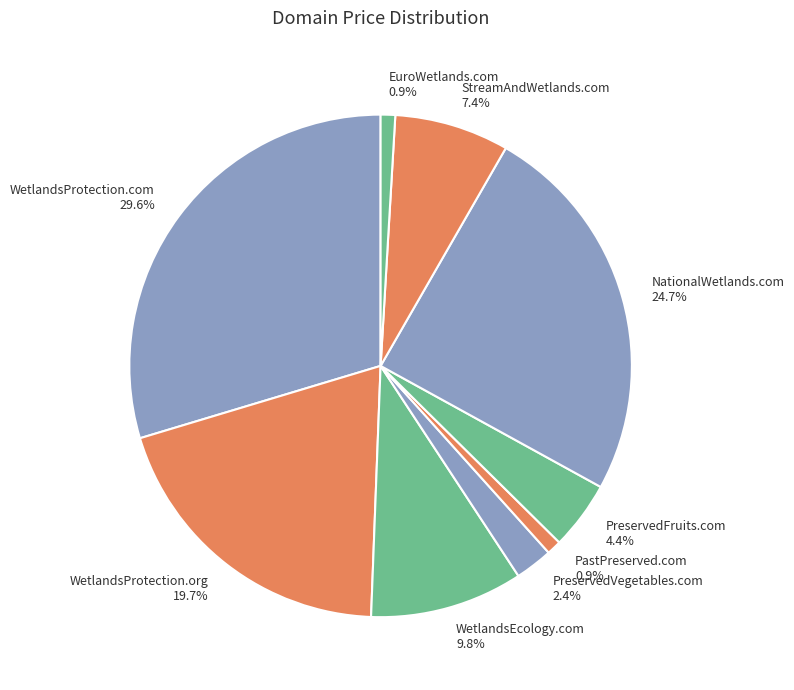

Is there a majority slice in this chart?

No